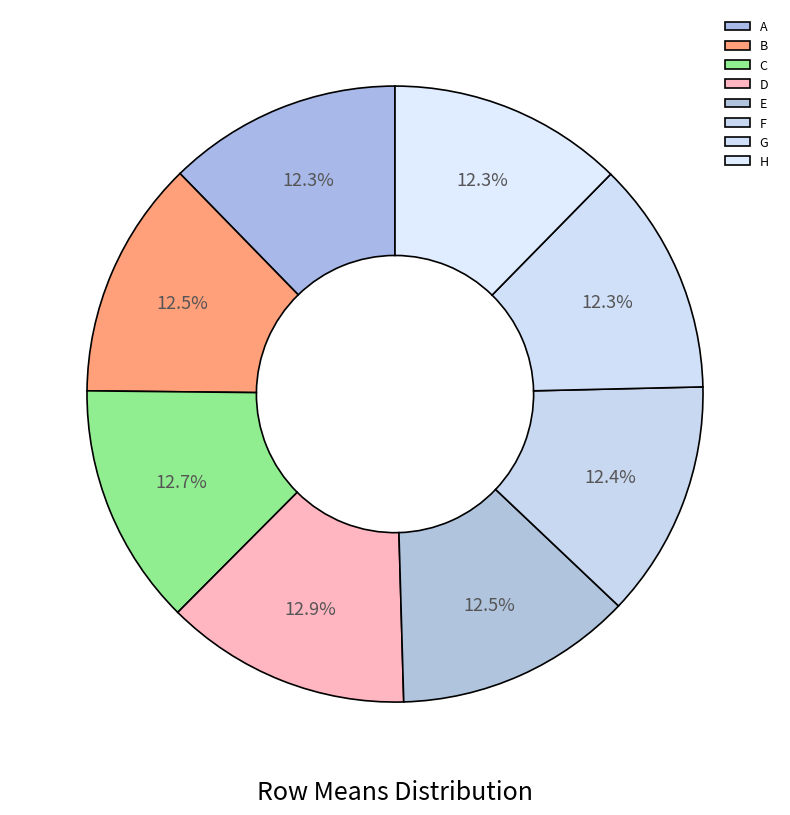

Rank the categories by value from highest to lowest.

D, C, B, E, F, H, A, G